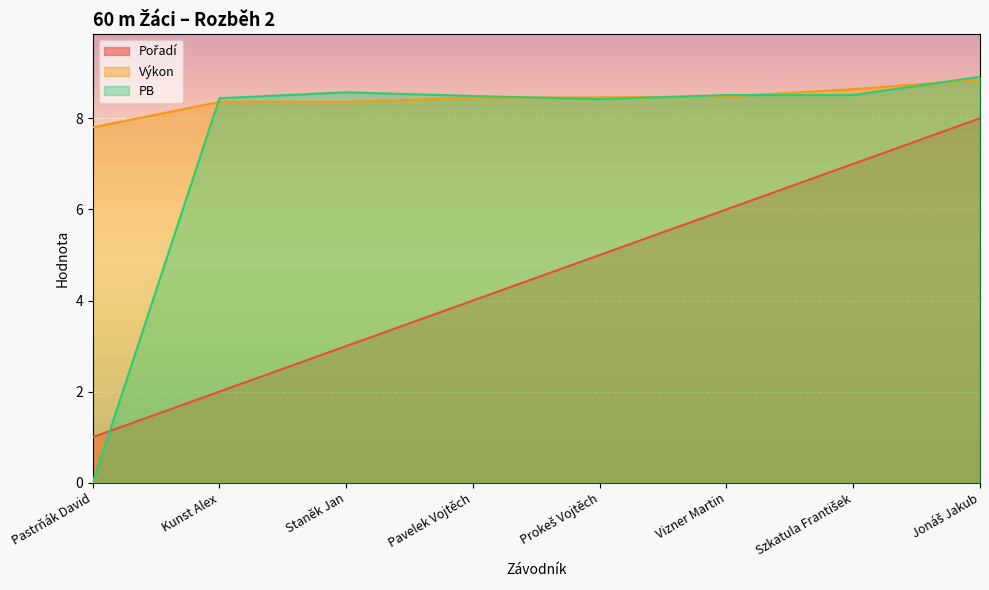

How many lines are shown in the chart?

3